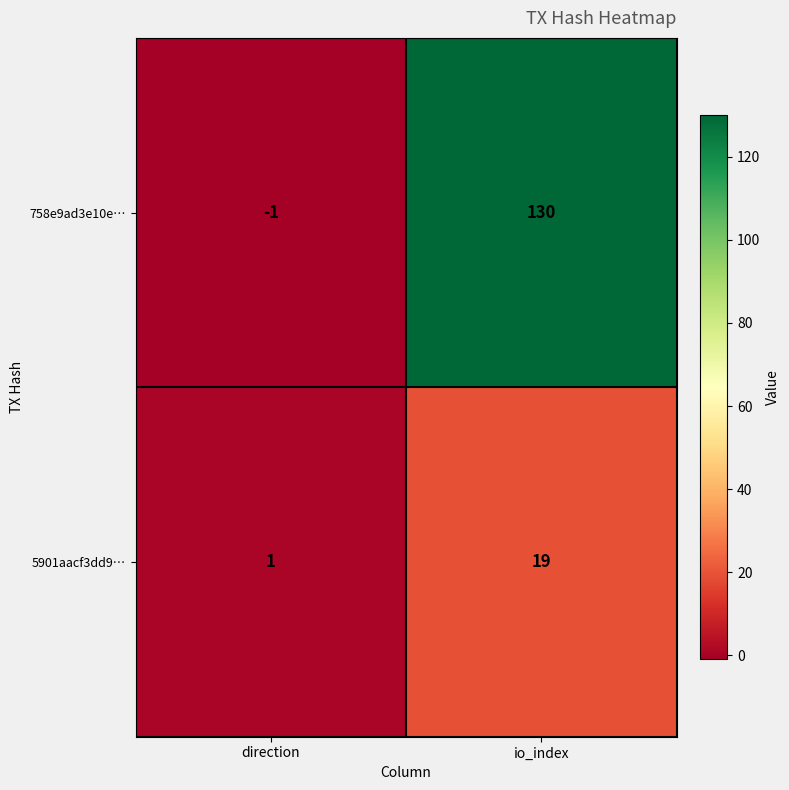

Which series has the largest total across all categories?

758e9ad3e10e…